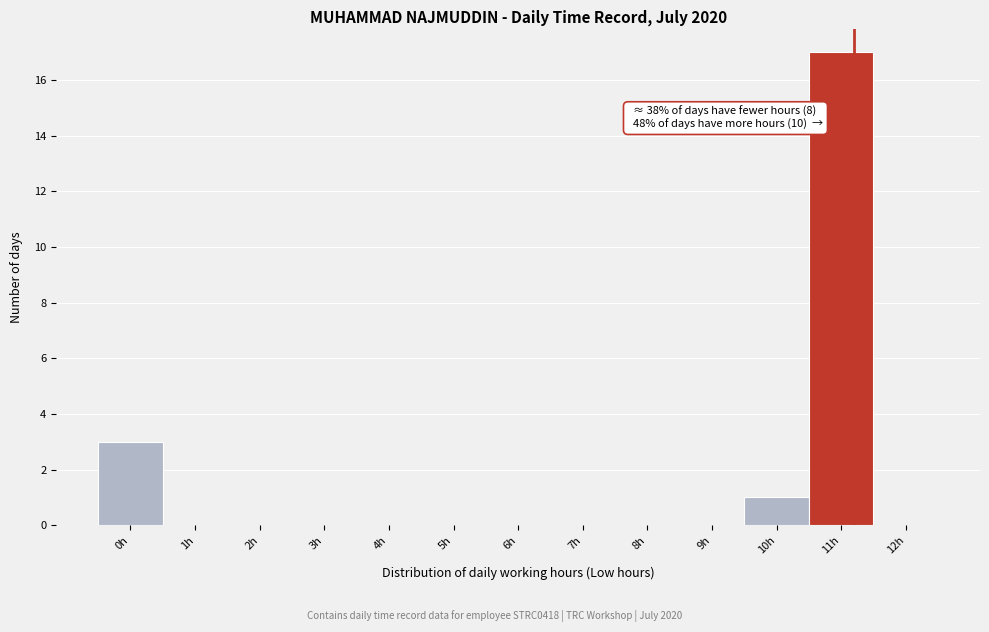

Over which range of the x-axis is the bar tallest?

10.5 to 11.5